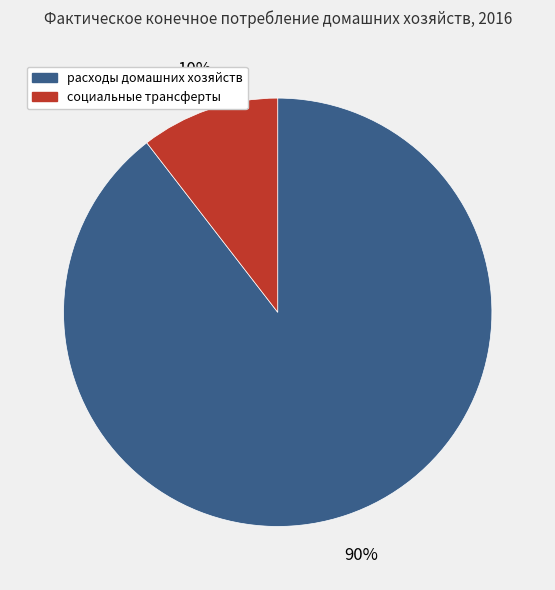

Is there a majority slice in this chart?

Yes